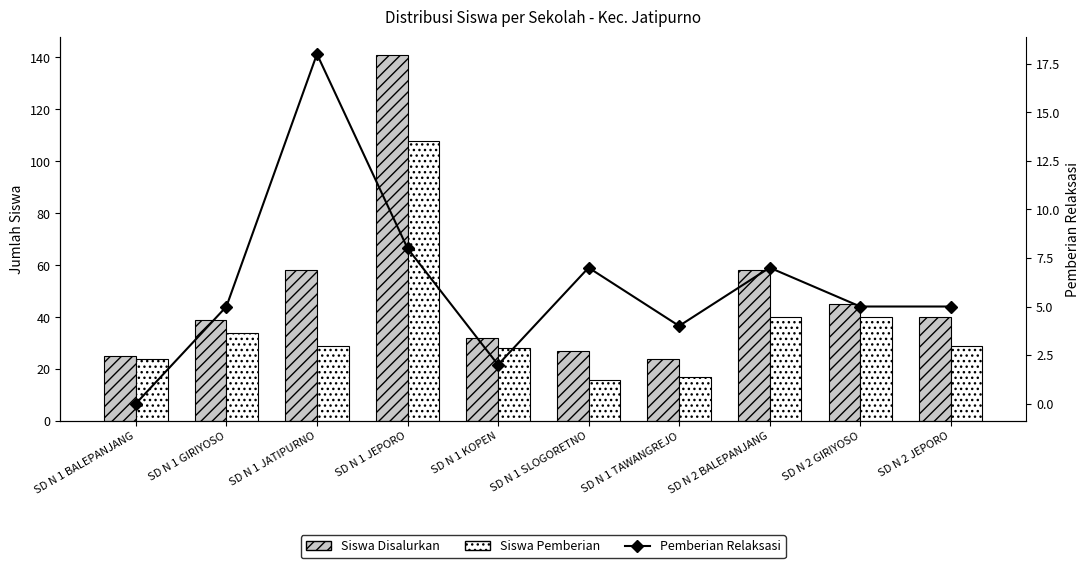

What is the label of the 1st bar from the left?

SD N 1 BALEPANJANG